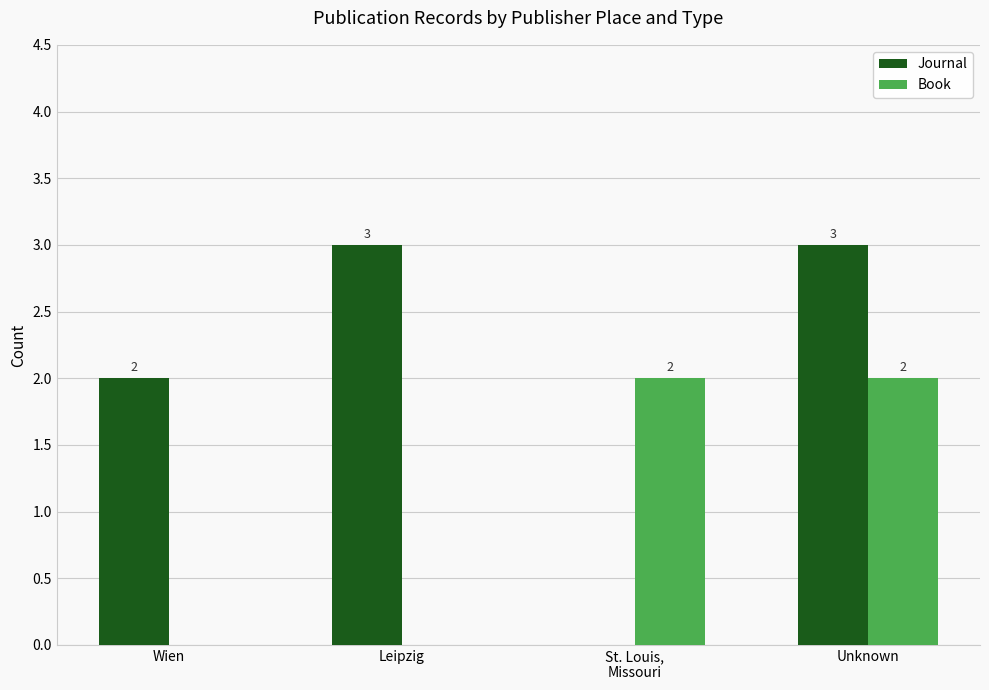

How many Journal values are between 2 and 3?

3